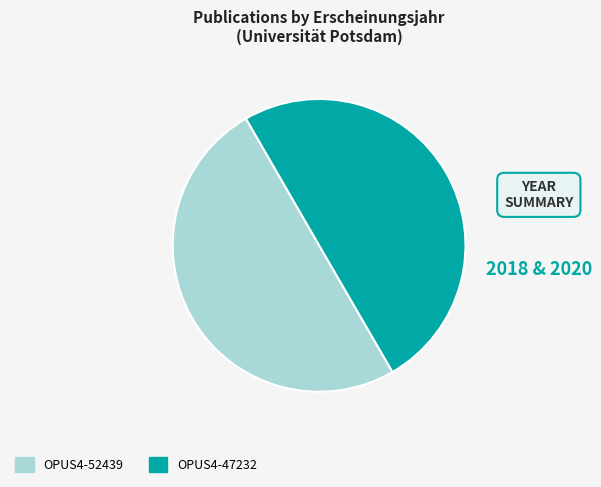

What is the ratio of the value at OPUS4-52439 to the value at OPUS4-47232?

1.0